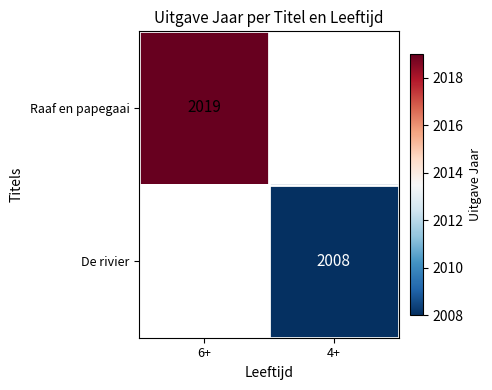

Is it true that De rivier equals 2910 at 4+?

False